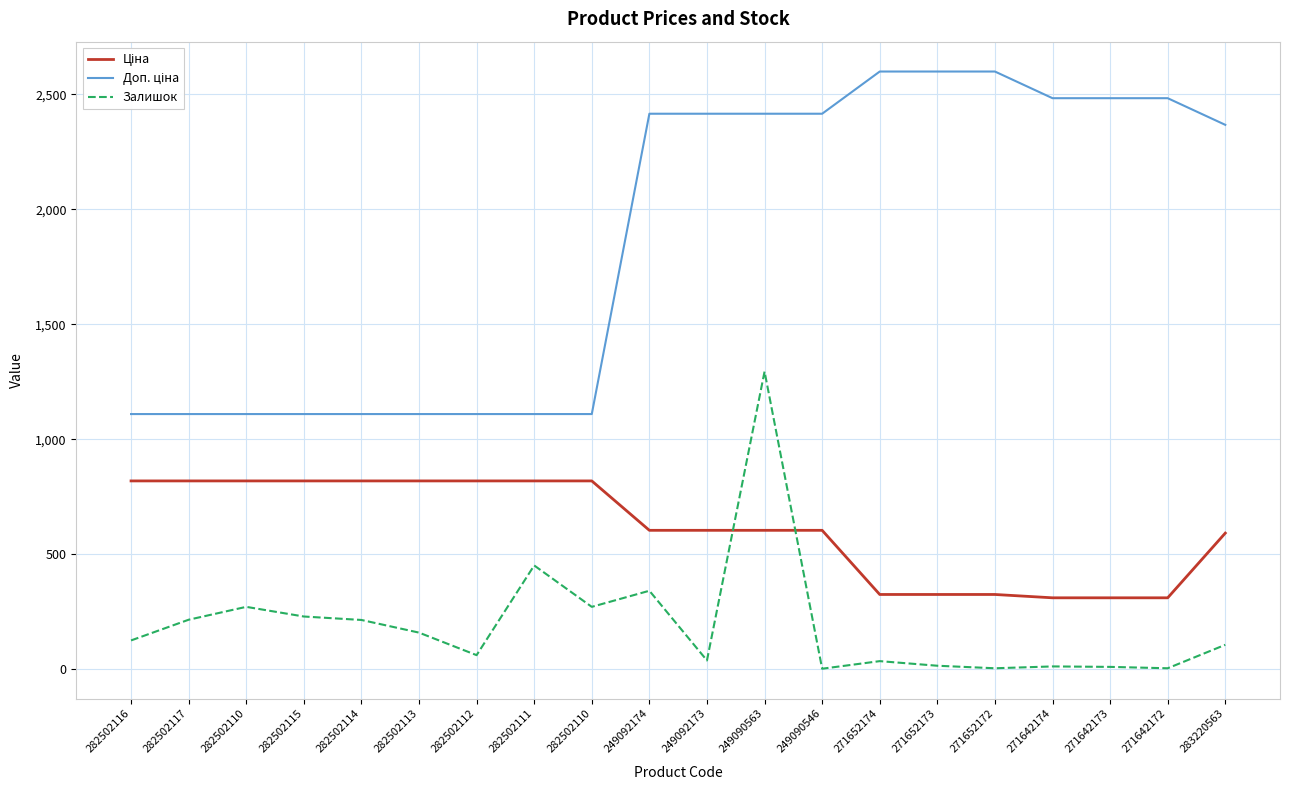

At which category does the chart reach its minimum across all series?

249090546